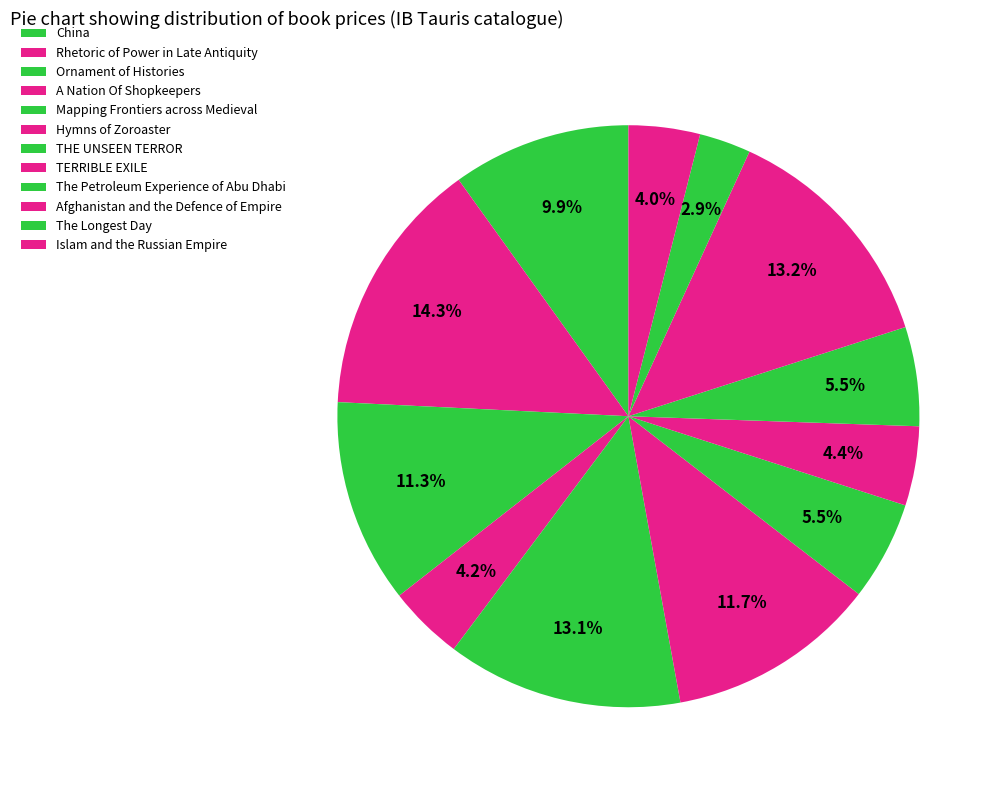

How many slices are in this pie chart?

12